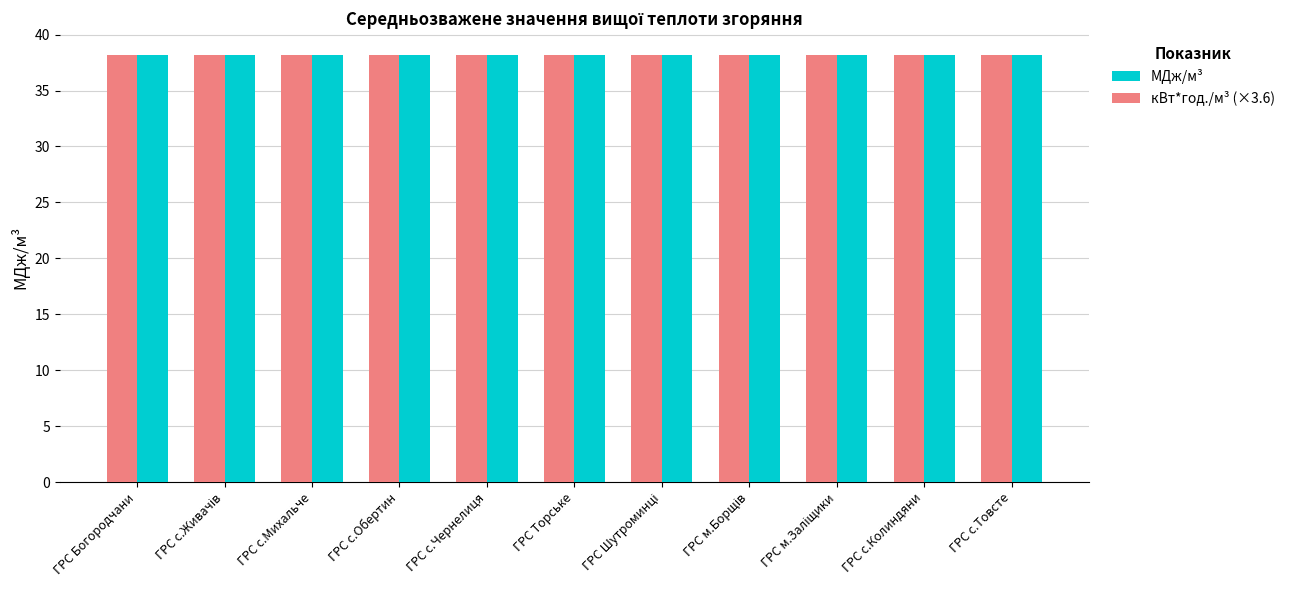

What are all the series names shown in the legend?

МДж/м³, кВт*год./м³ (×3.6)